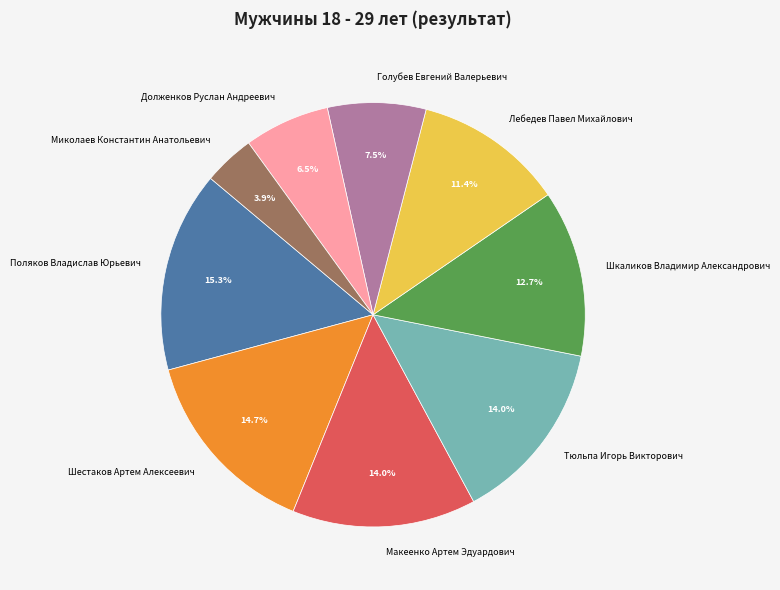

Is it true that Шкаликов Владимир Александрович is 13% of the pie?

True